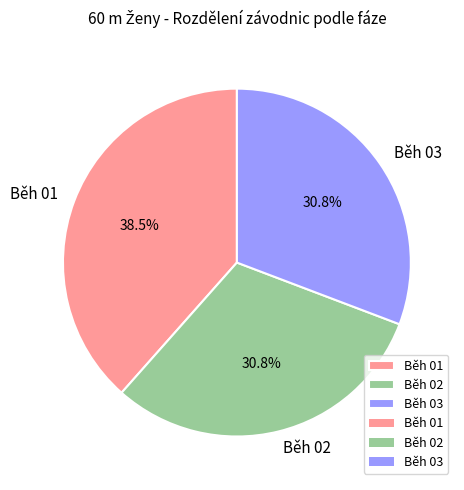

What is the total percentage of Běh 01 and Běh 03?

69.2%